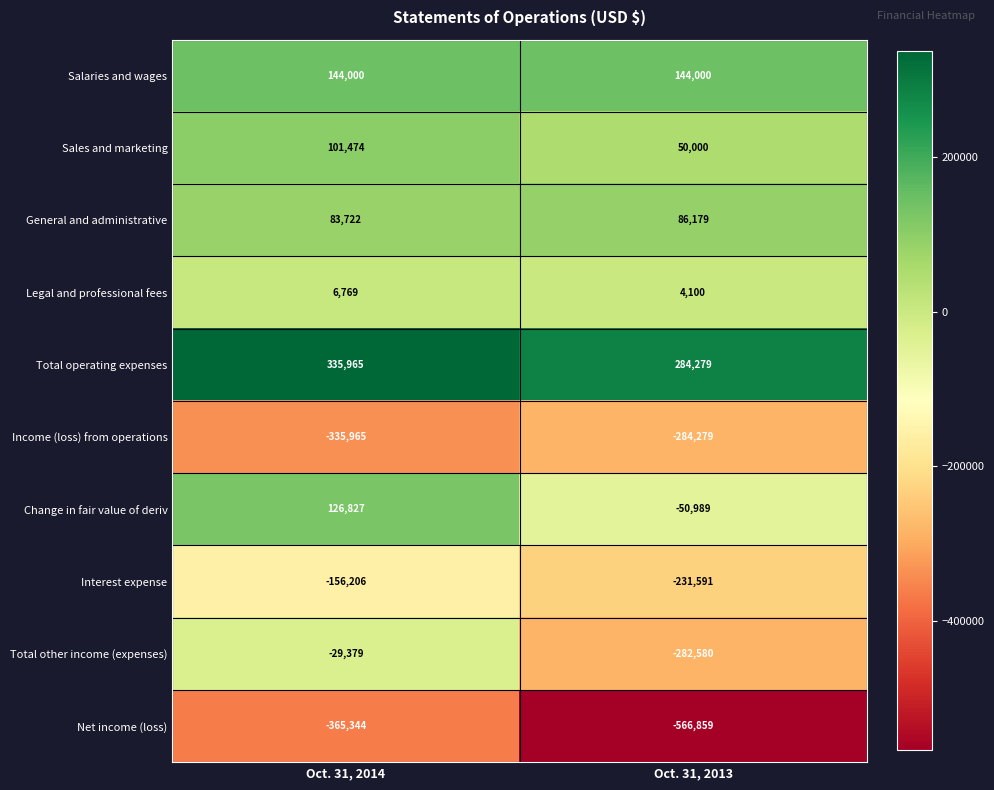

At which category is the sum across all series the highest?

Oct. 31, 2014